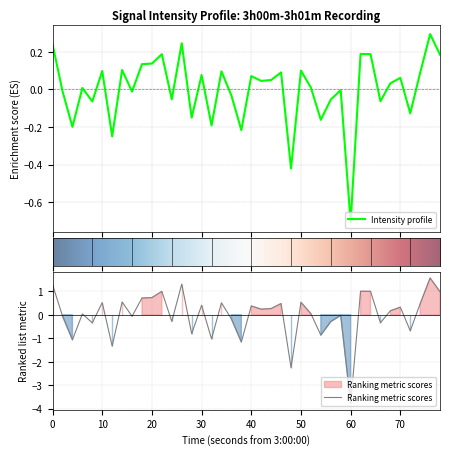

True or false: the data has more than 1 interior local peaks.

True